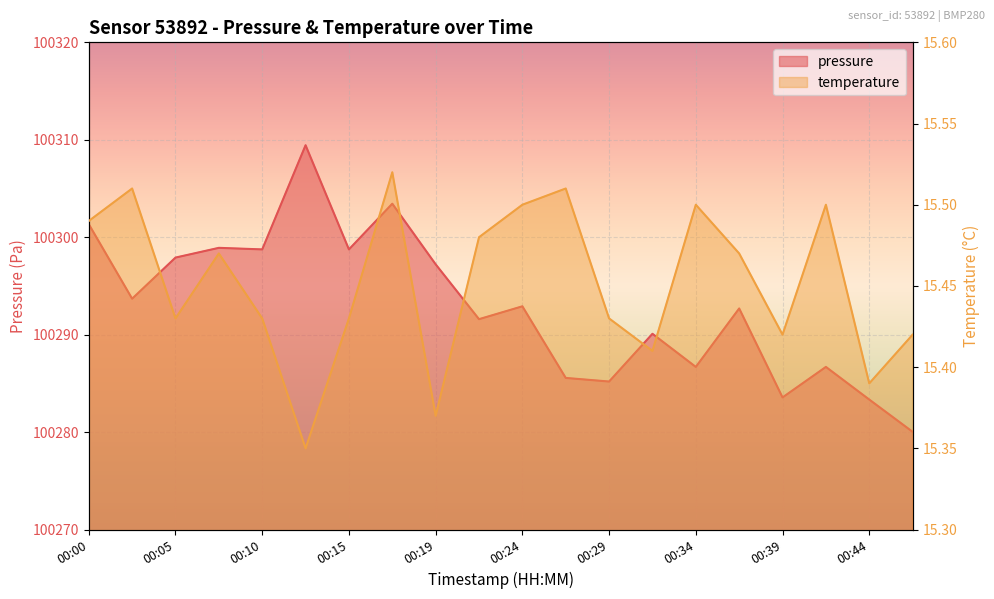

At how many categories does at least one series exceed 52112?

20